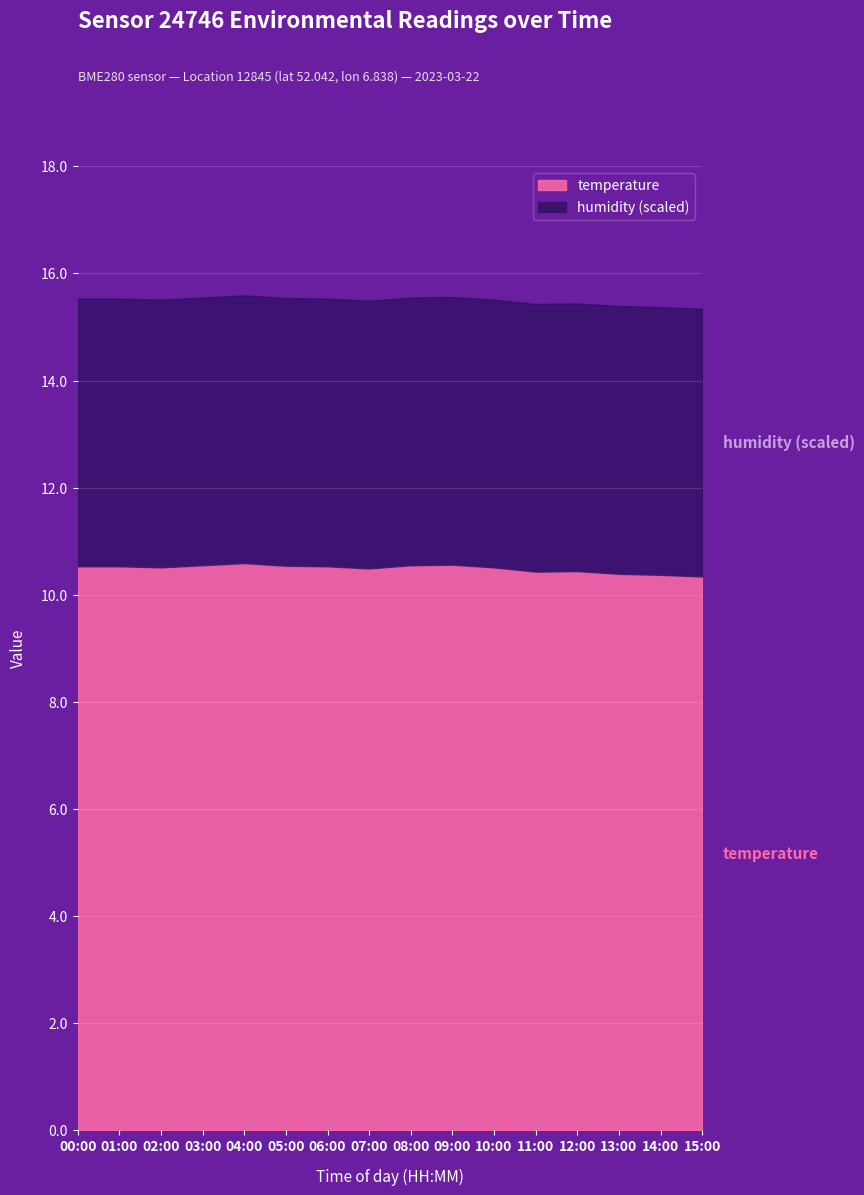

Which category has the lowest value in the humidity series?

00:00